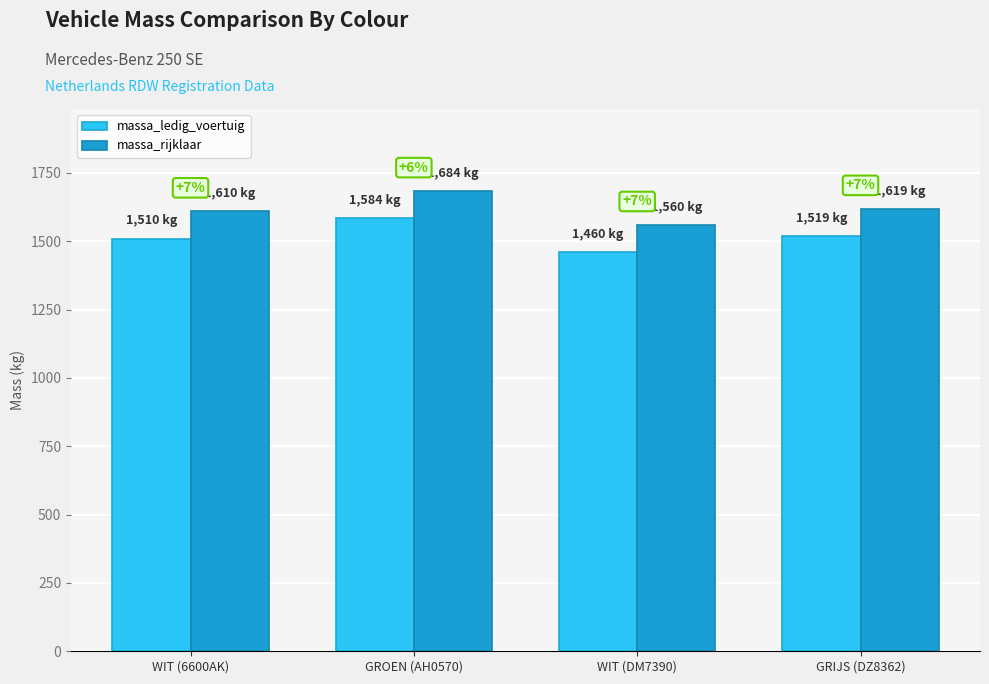

What is the maximum value for massa_ledig_voertuig?

1584